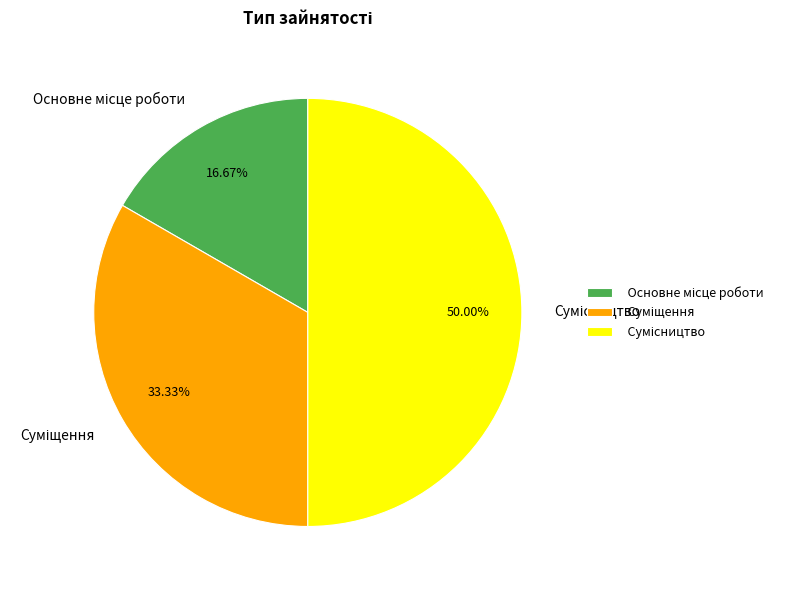

Which category has the smallest portion of the pie?

Основне місце роботи